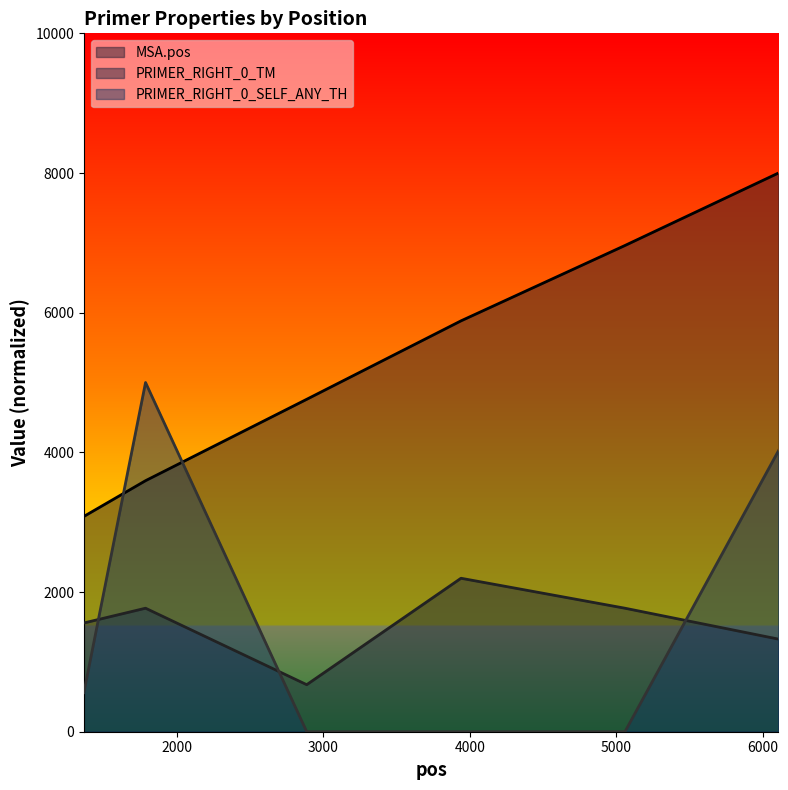

Reading left to right, list all the values displayed in this chart.

MSA.pos: 3082.6	3594.5	4759.9	5883.0	6962.1	8000.0
PRIMER_RIGHT_0_TM: 1557.0	1768.5	673.5	2197.5	1768.5	1326.0
PRIMER_RIGHT_0_SELF_ANY_TH: 560.1	5000.0	0.0	0.0	0.0	4024.0